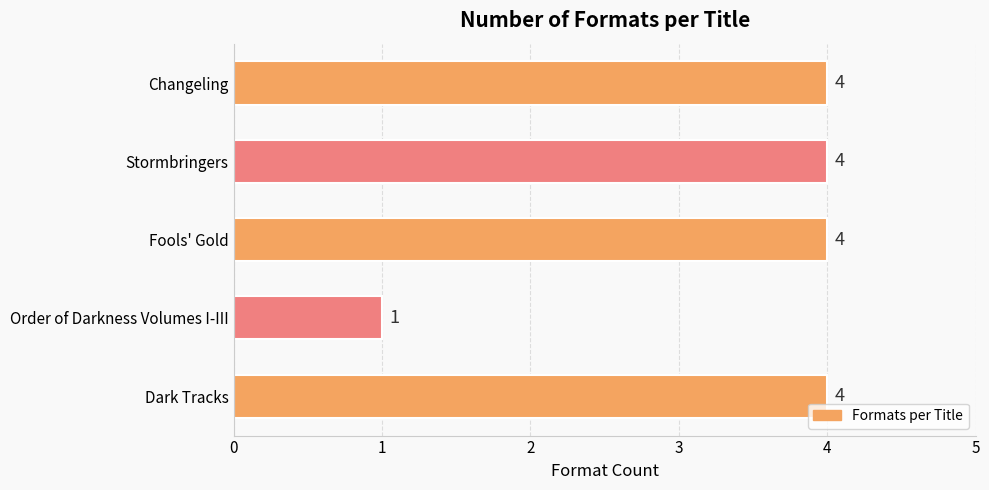

Is it true that the value at Fools' Gold is 1?

False